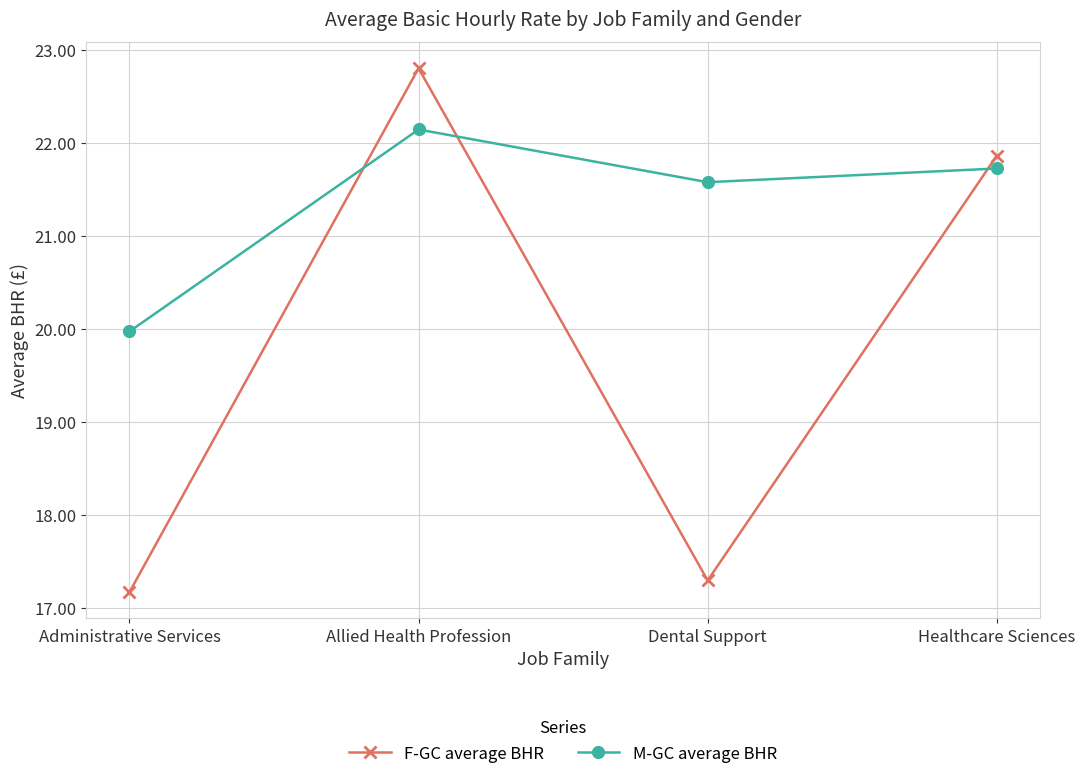

True or false: M-GC average BHR has more than 2 points higher than both neighbors.

False